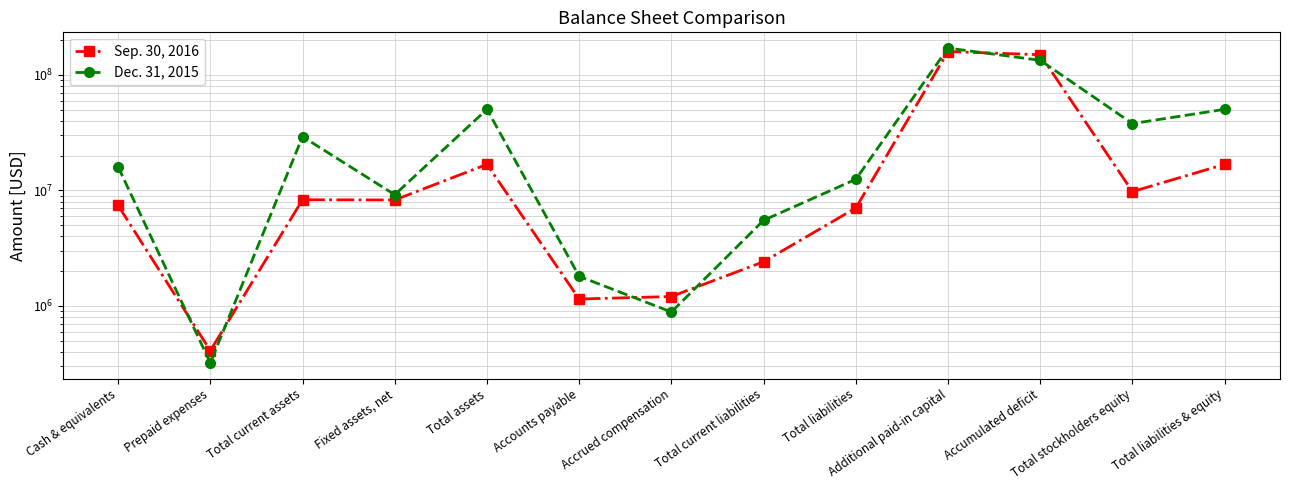

In Dec. 31, 2015, how many points are higher than both neighbors (excluding endpoints)?

3